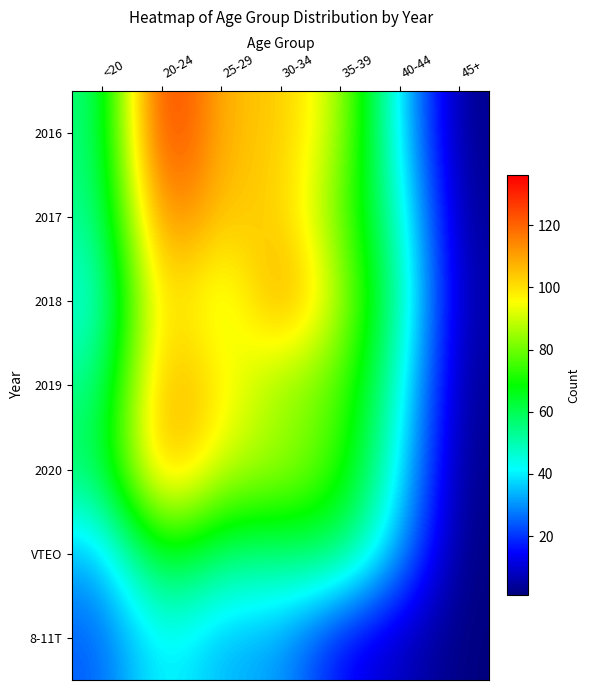

Count the number of data series in this chart.

7